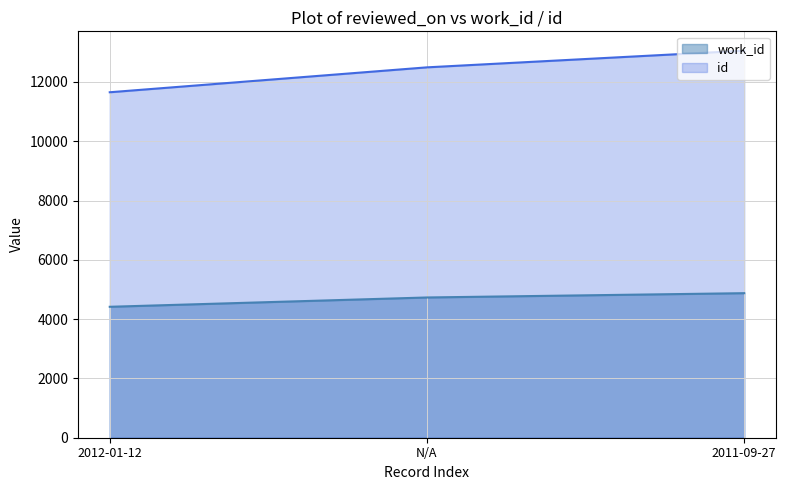

Which series has the widest spread of values?

id